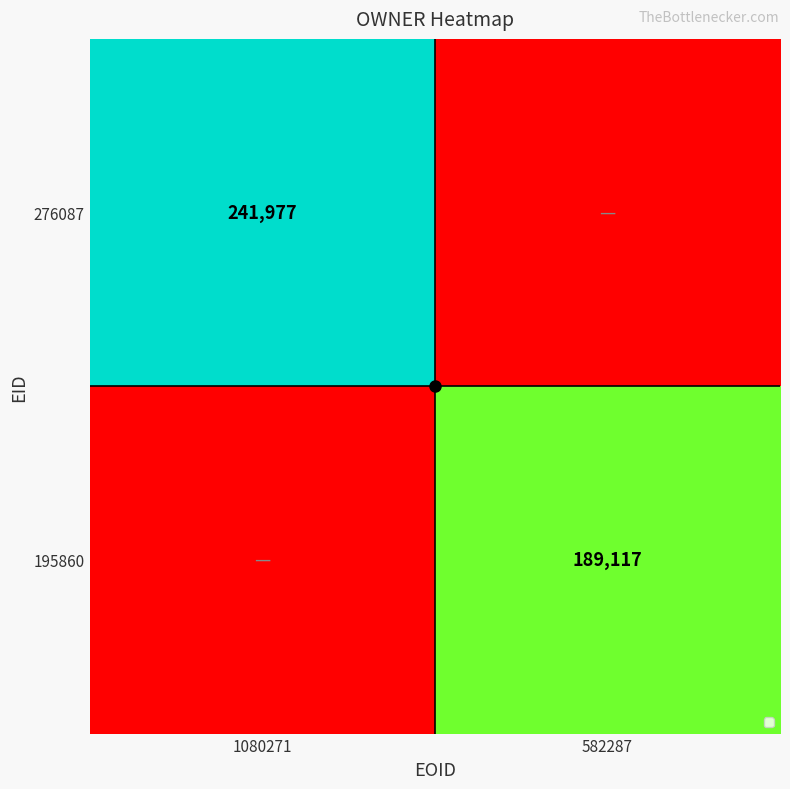

Read the 276087 value at 1080271.

241977